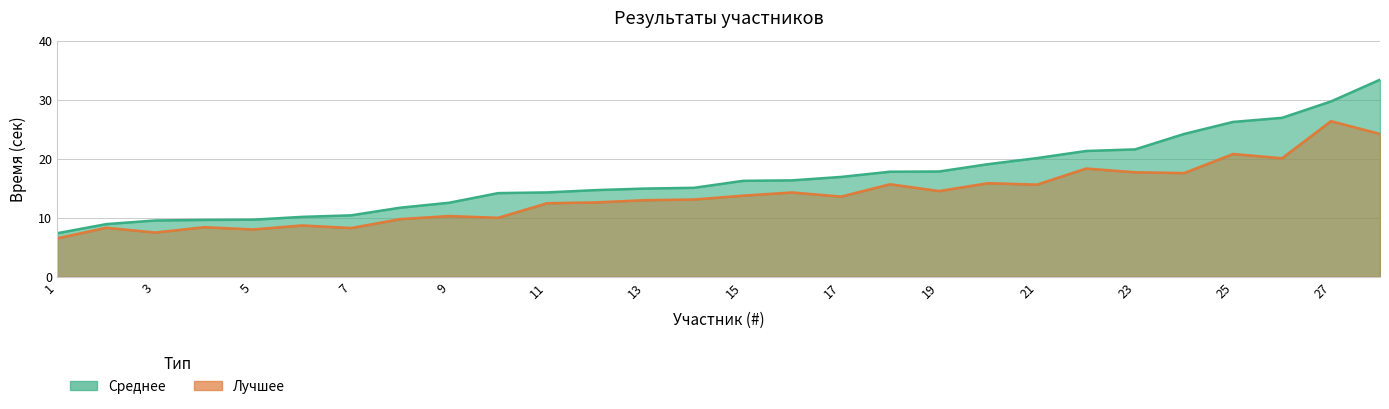

At which category does the chart reach its peak across all series?

28